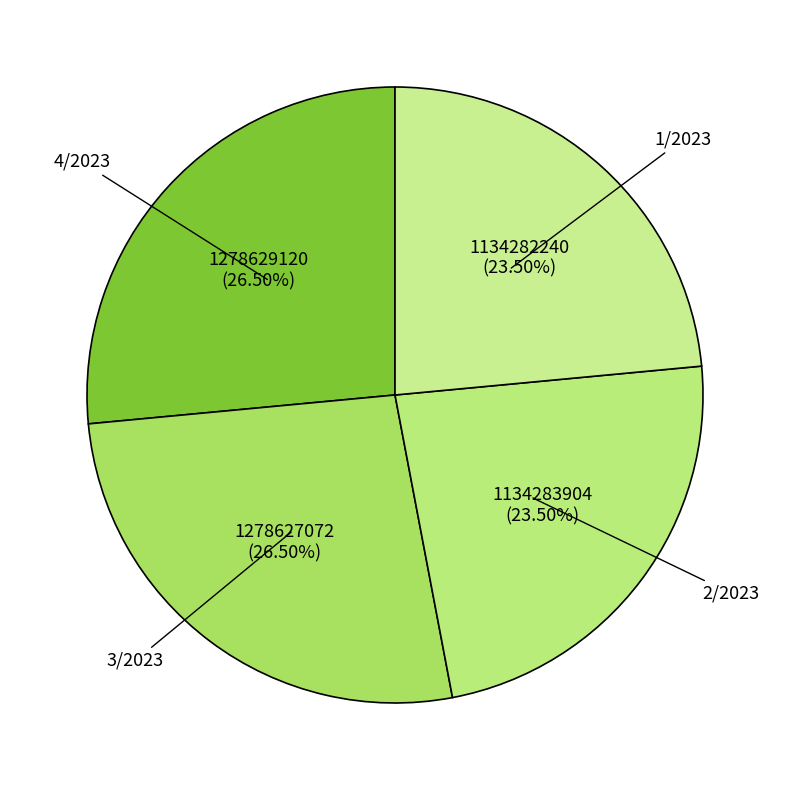

Is 4/2023 the majority of the pie?

No